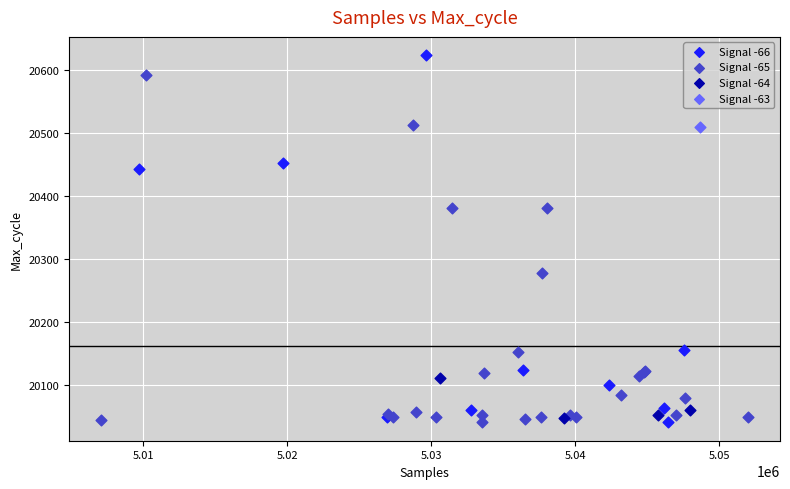

What are all the series names shown in the legend?

Signal -66, Signal -65, Signal -64, Signal -63